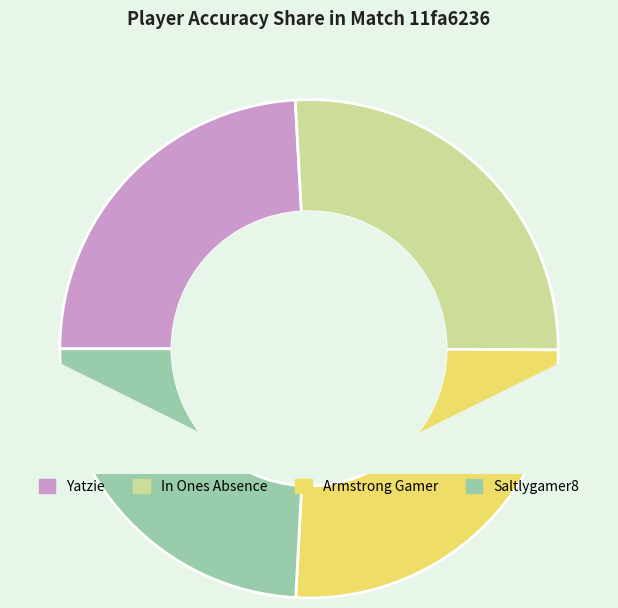

Approximately how many times larger is the value at In Ones Absence compared to Yatzie?

1.1